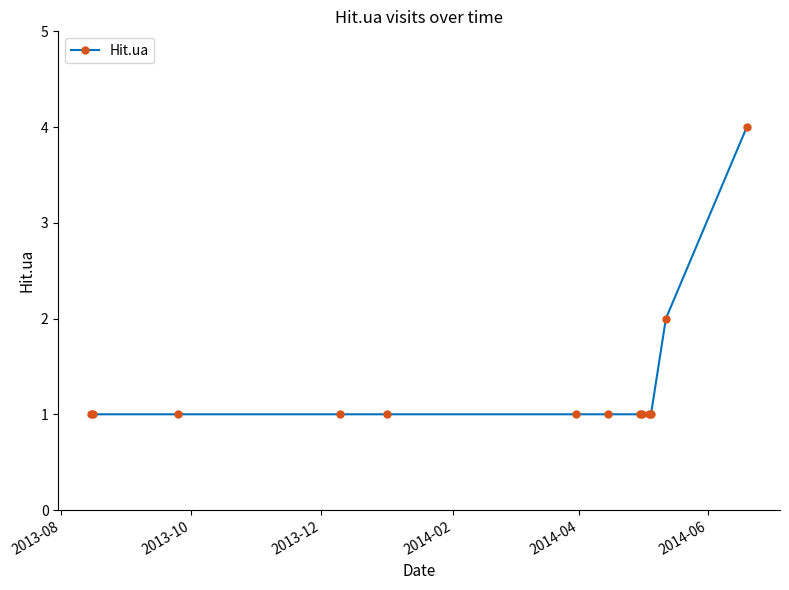

What is the maximum value shown in the chart?

4